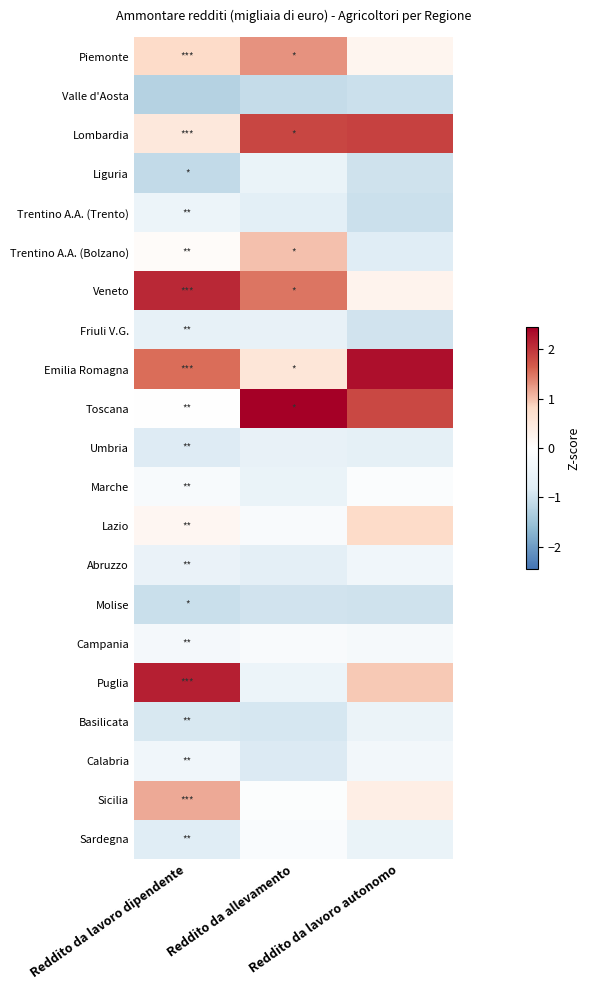

Which series has the largest total across all categories?

Emilia Romagna